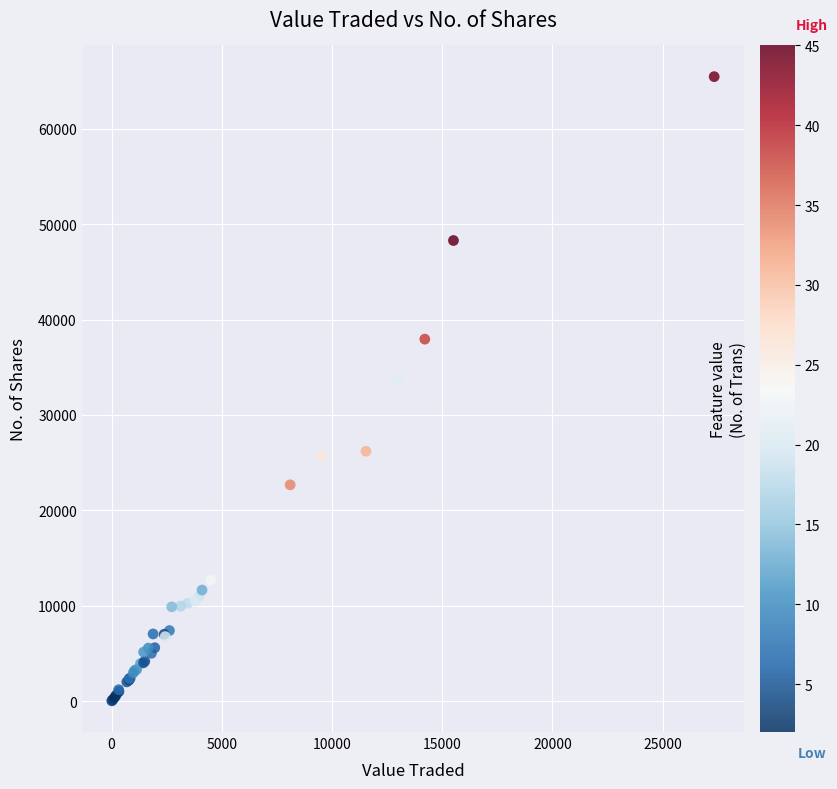

What Y value in the scatter plot is closest to 32749?

33750